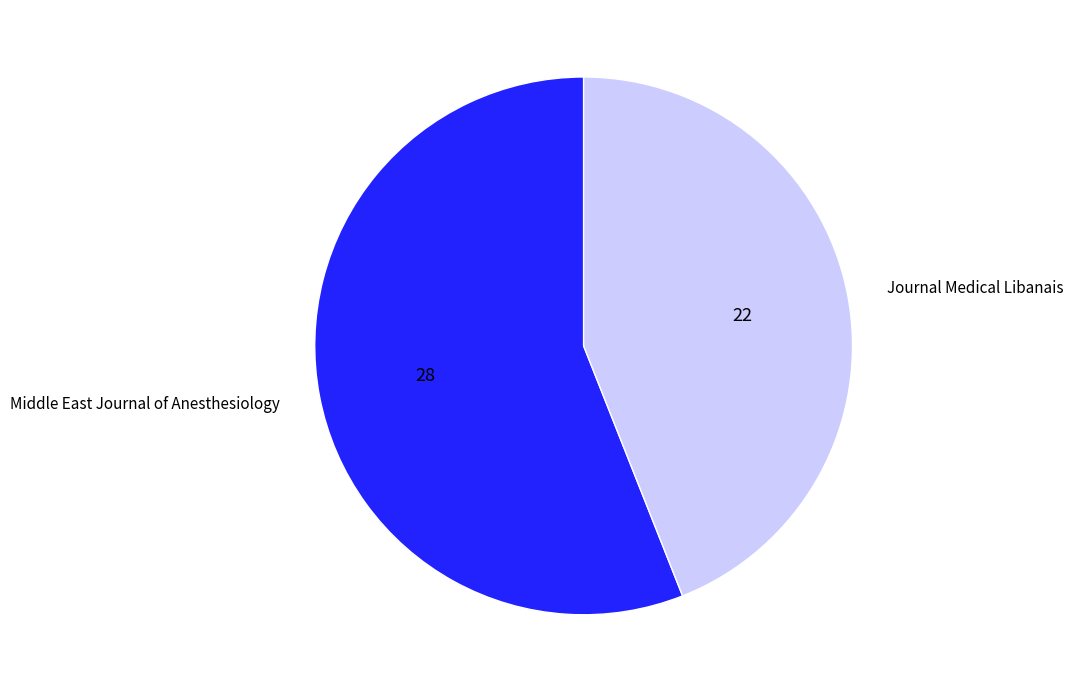

Does Middle East Journal of Anesthesiology account for over 50% of the chart?

Yes